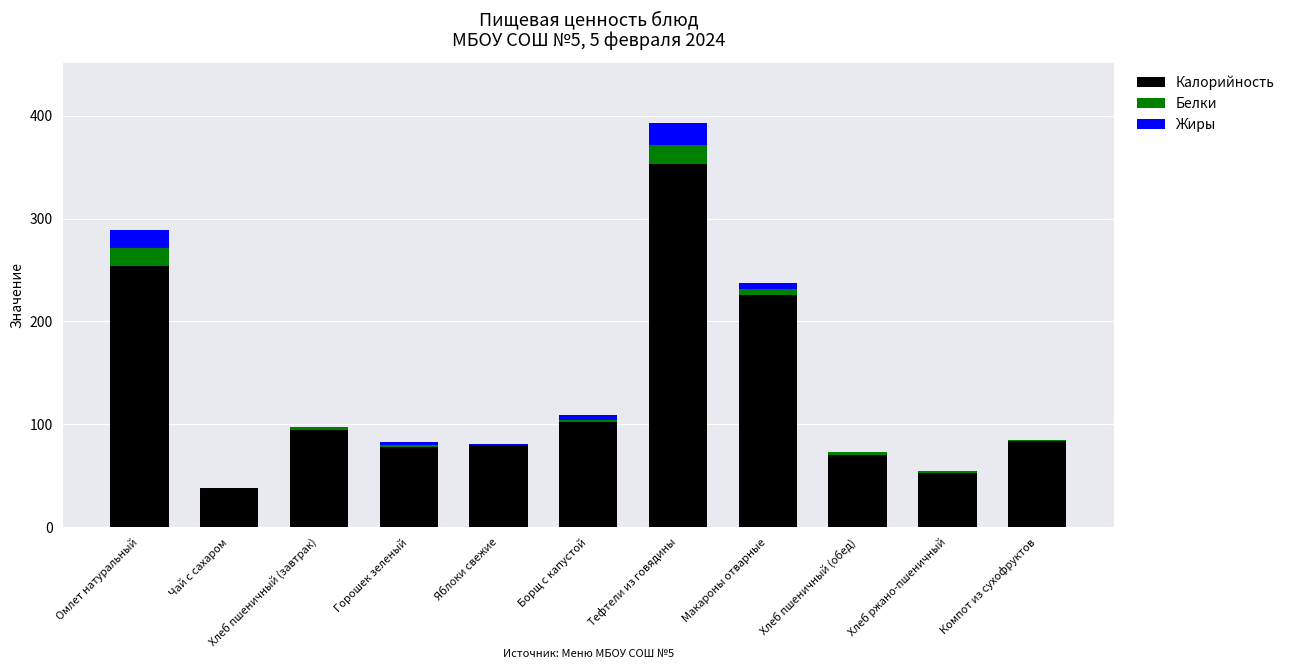

What is the sum of all Калорийность values?

1431.9